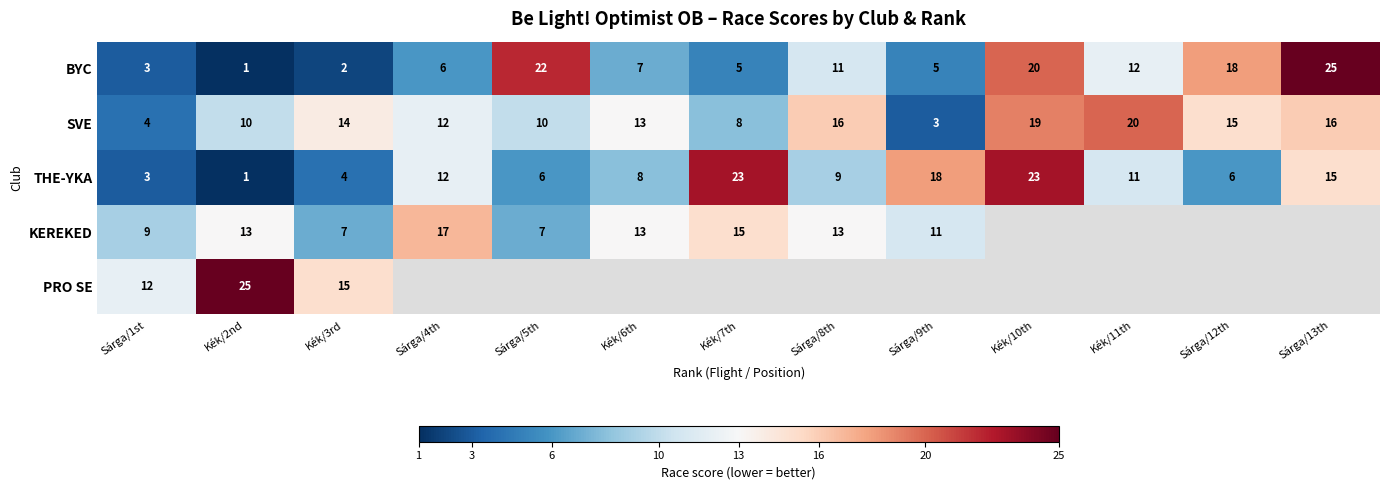

Which label corresponds to the largest value in the chart?

Sárga/13th